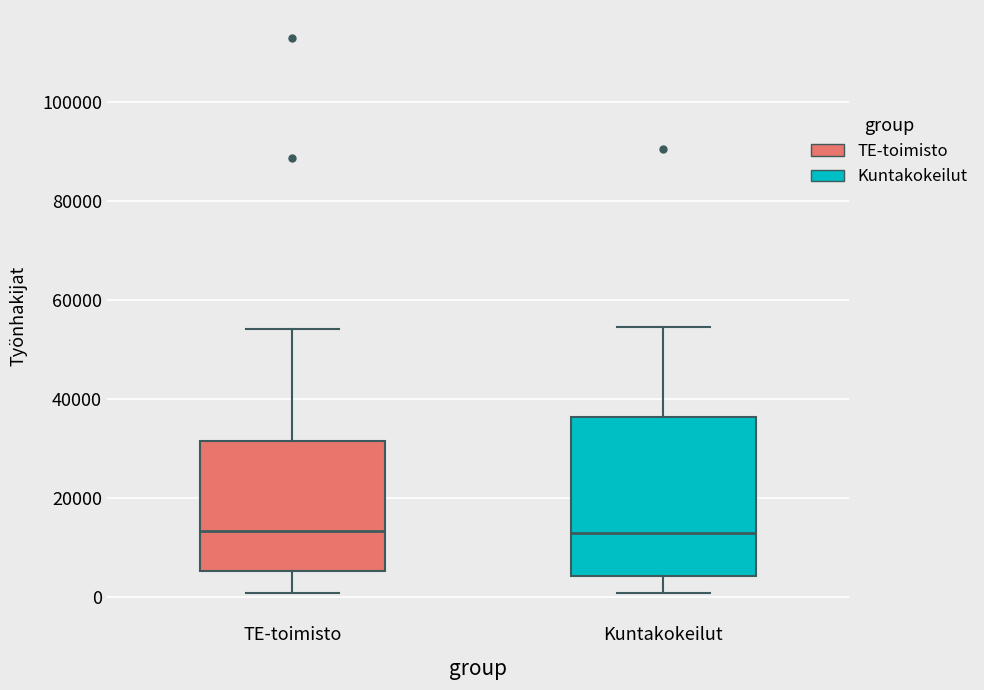

Comparing the boxes themselves (not the whiskers), which one is the tallest?

Kuntakokeilut